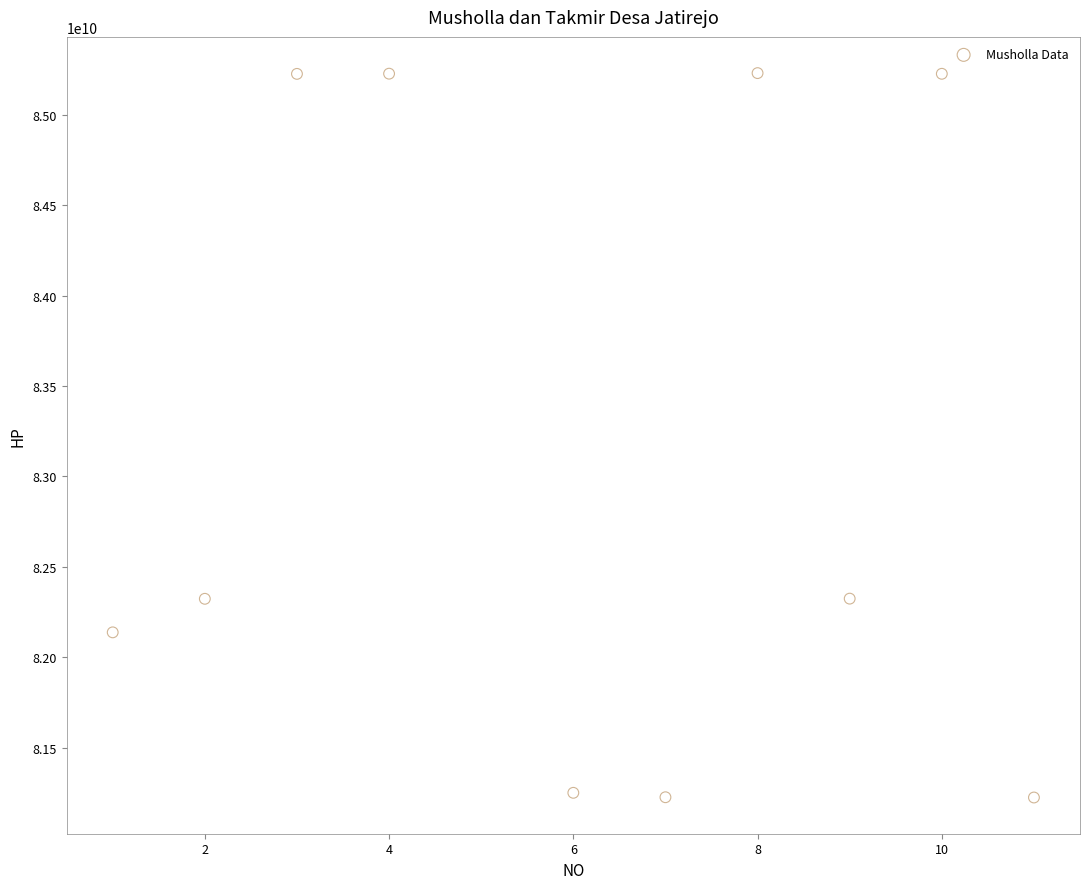

What is the range of X values (max minus min)?

10